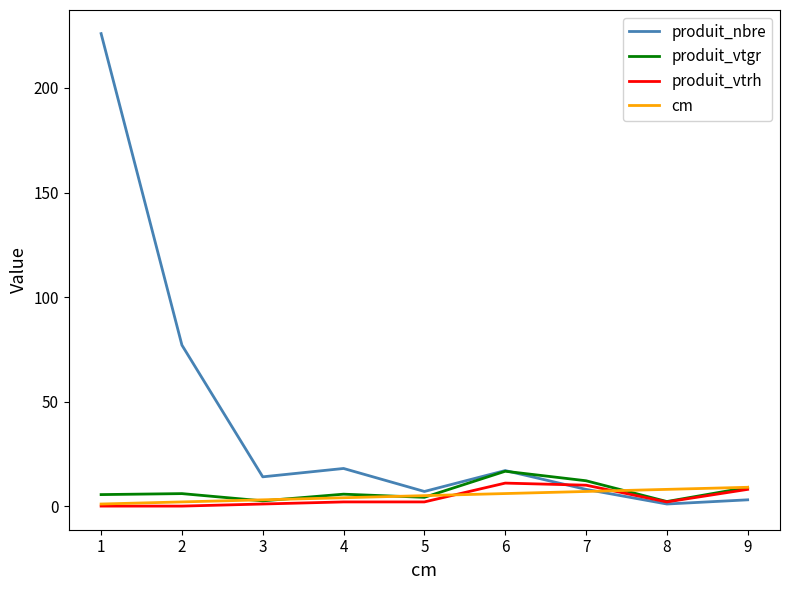

Which series has the largest total across all categories?

produit_nbre